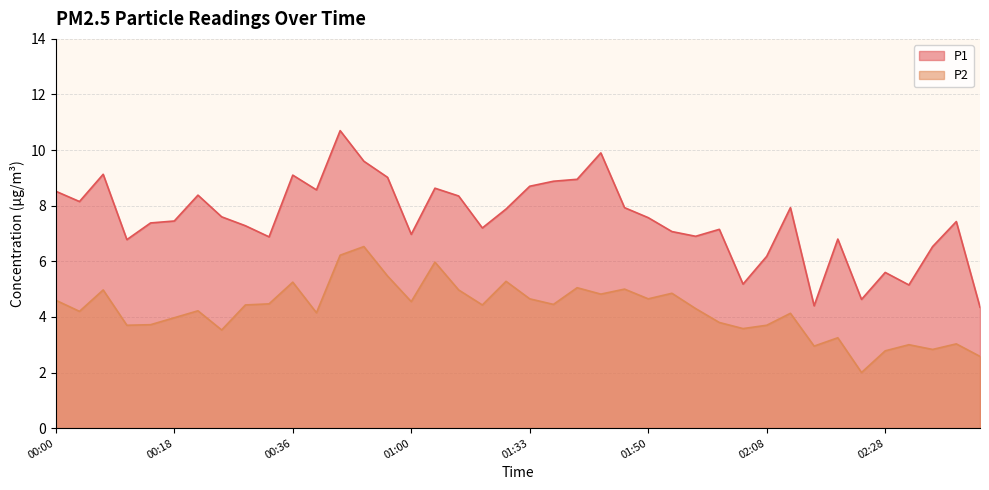

What is the total value across all series at 02:33?

9.4